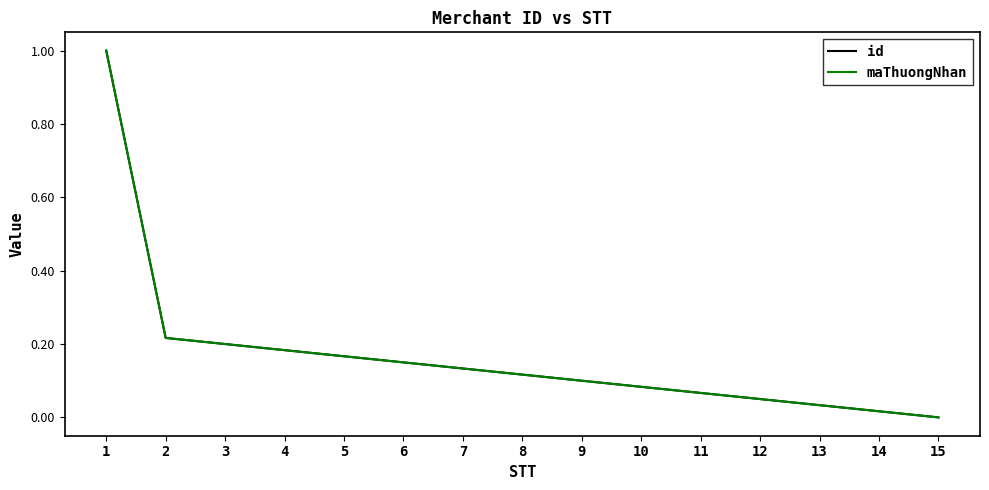

True or false: maThuongNhan has more than 1 interior local peaks.

False